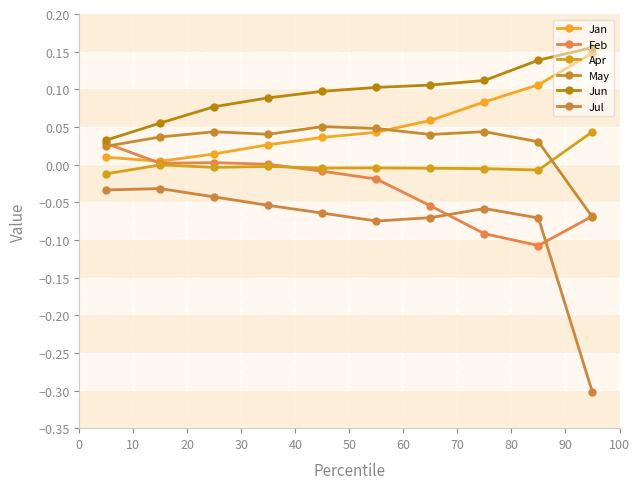

How many categories are shown in the chart?

10